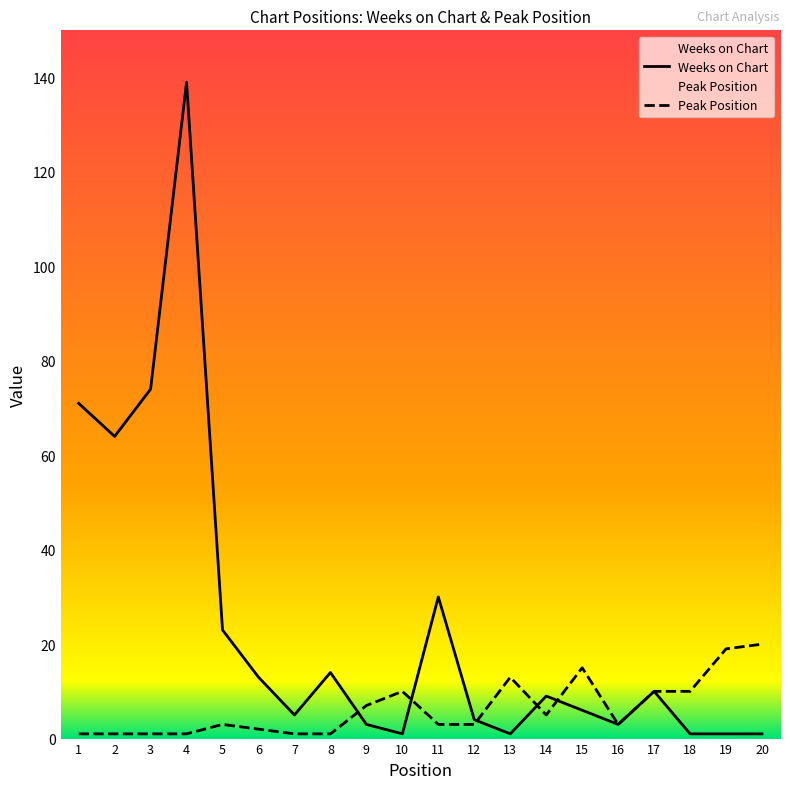

What value does the Weeks on Chart series have at 9?

3